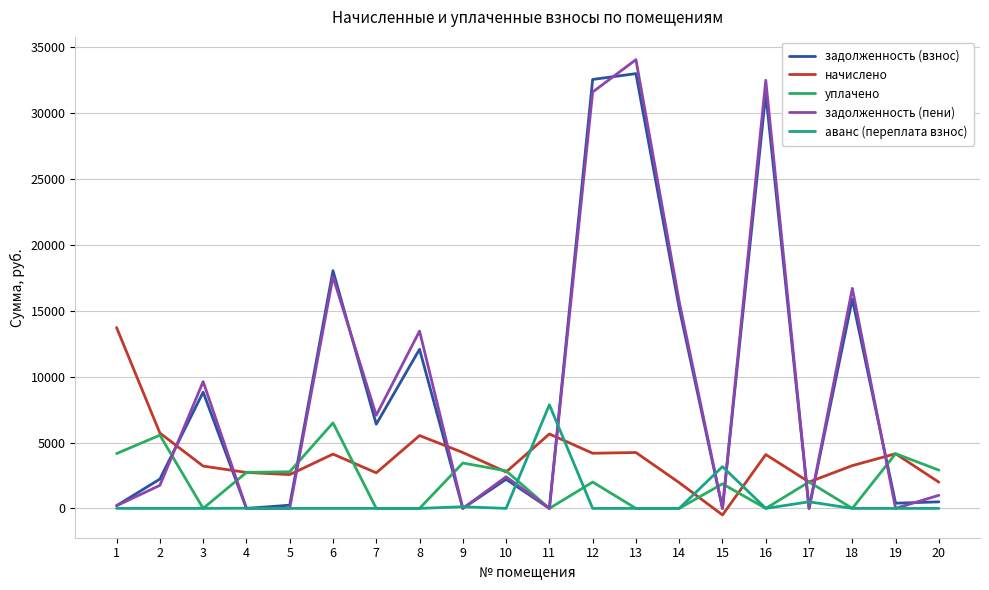

True or false: уплачено has a value of -4410.8 at 16.

False